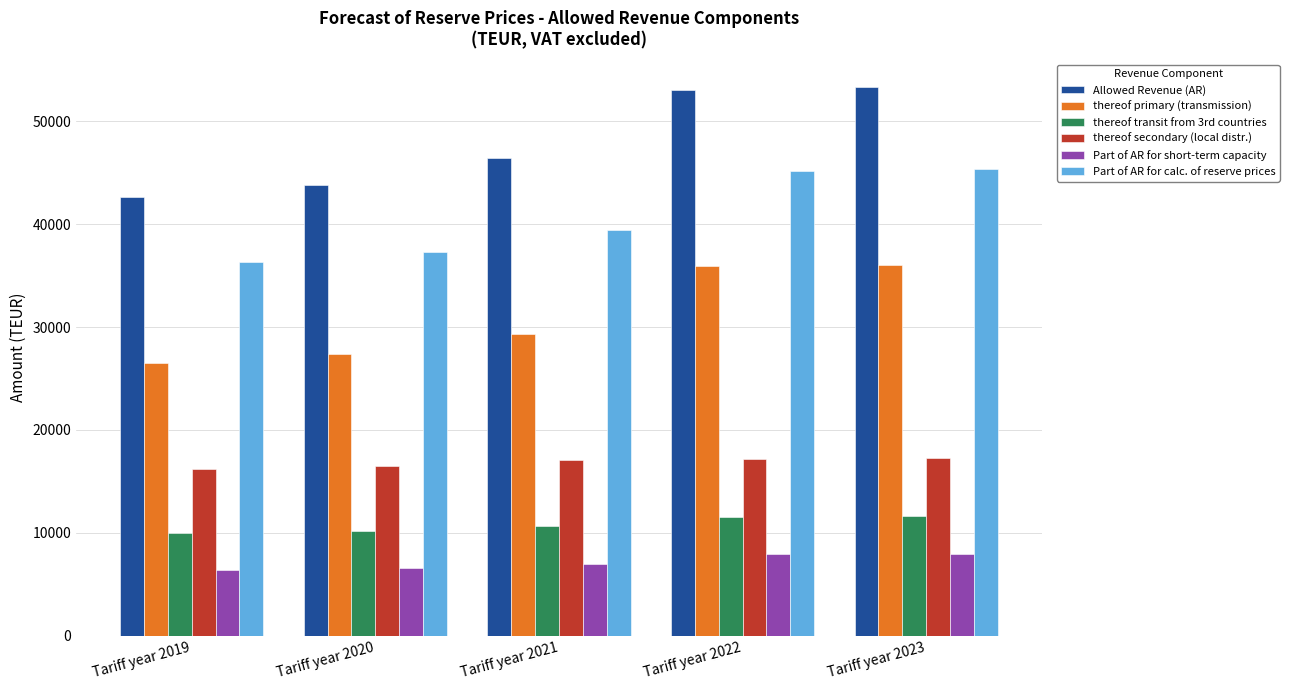

What is the minimum value shown in the chart?

6380.0